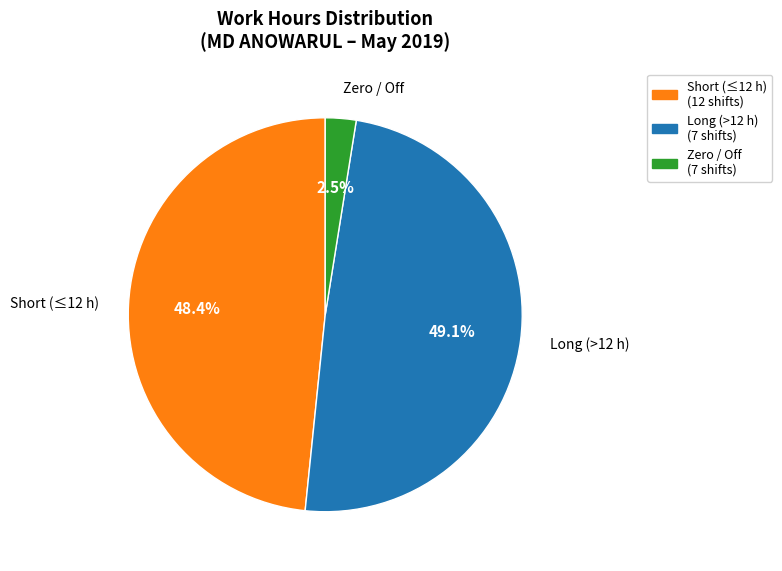

Is there any slice that represents more than half of the pie?

No